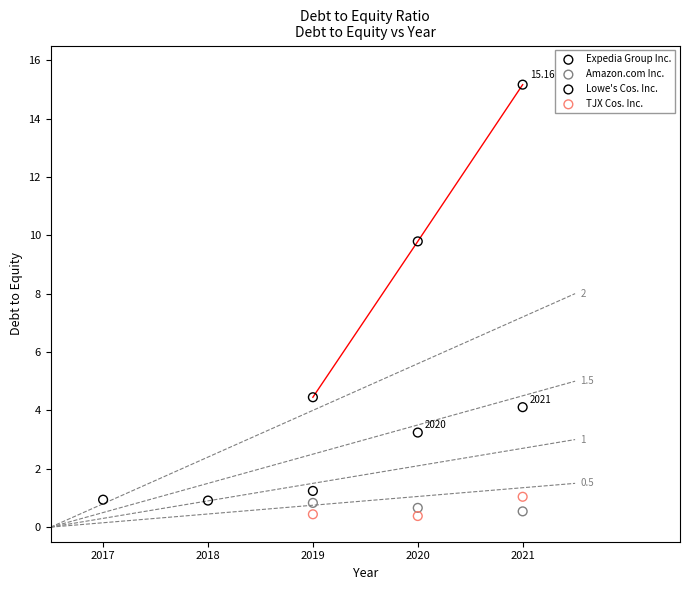

Which series reaches the maximum Y coordinate?

Lowe's Cos. Inc.